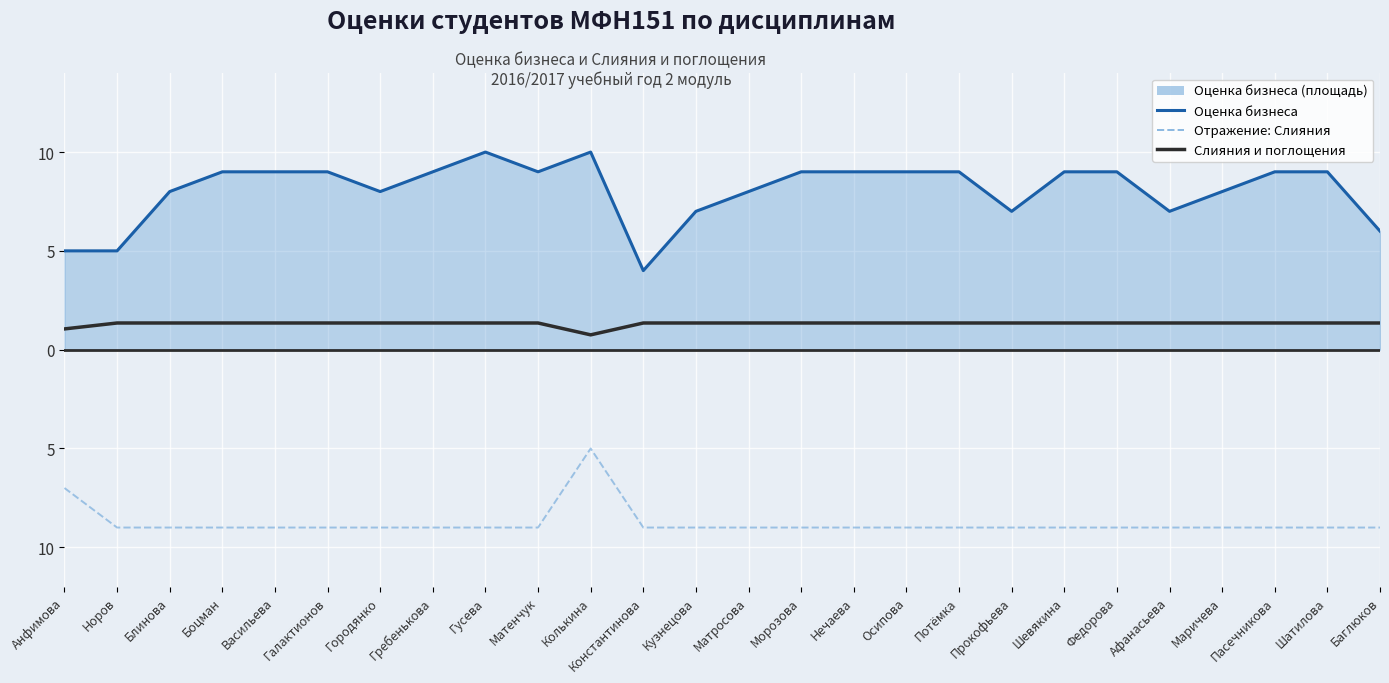

Is this an area chart (filled region under the line)?

Yes